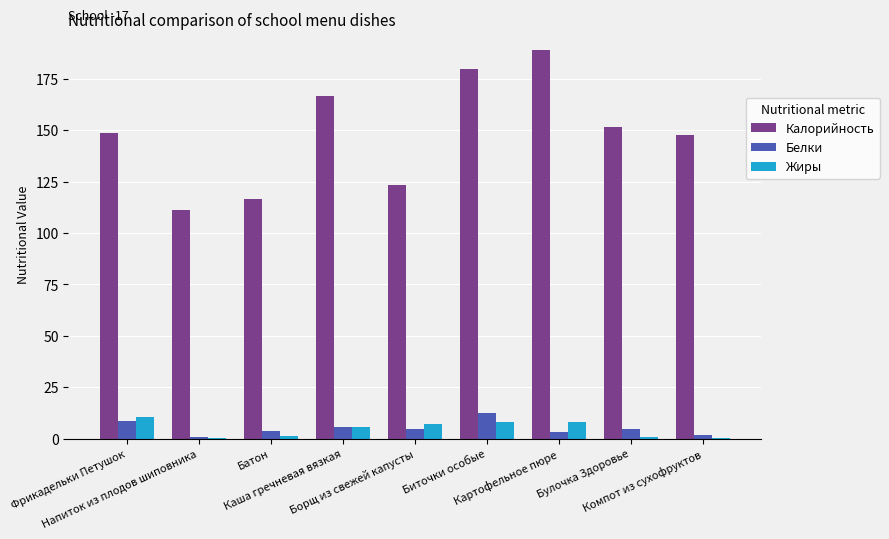

Between Батон and Картофельное пюре, which series saw the biggest shift?

Калорийность